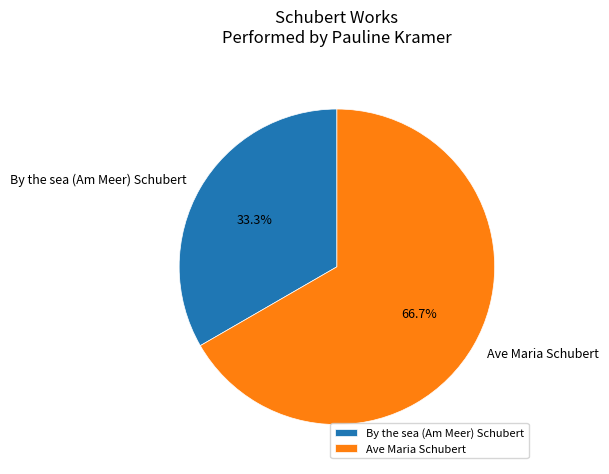

What is the ratio of the value at Ave Maria Schubert to the value at By the sea (Am Meer) Schubert?

2.0